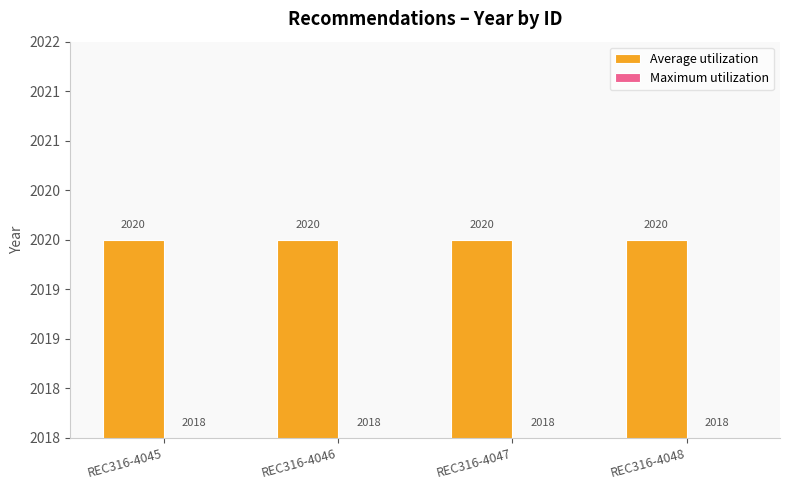

What is the lowest value of the Maximum utilization series?

2018